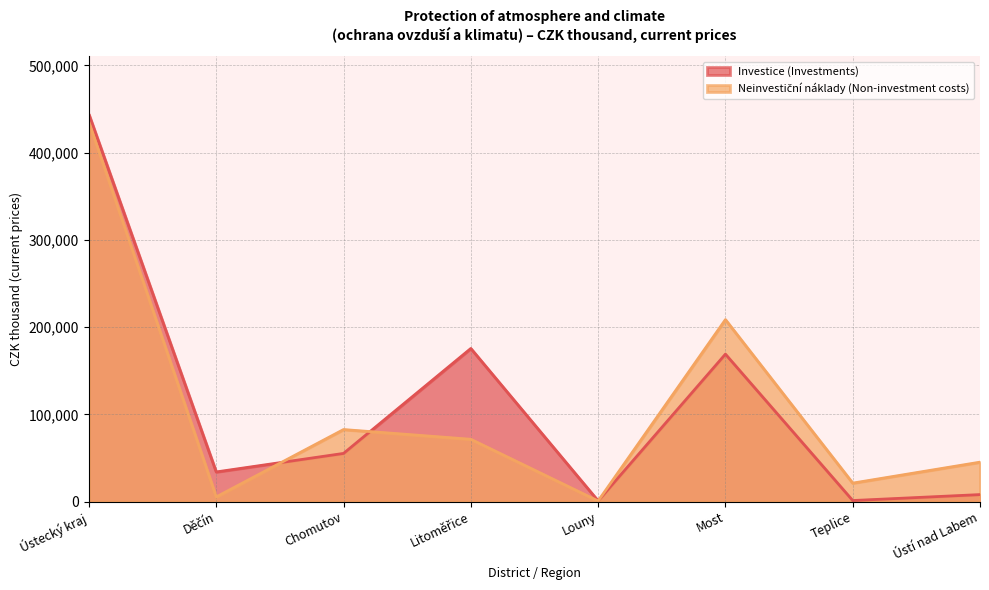

Where does the Neinvestiční náklady (Non-investment costs) series first go above 71422?

Ústecký kraj